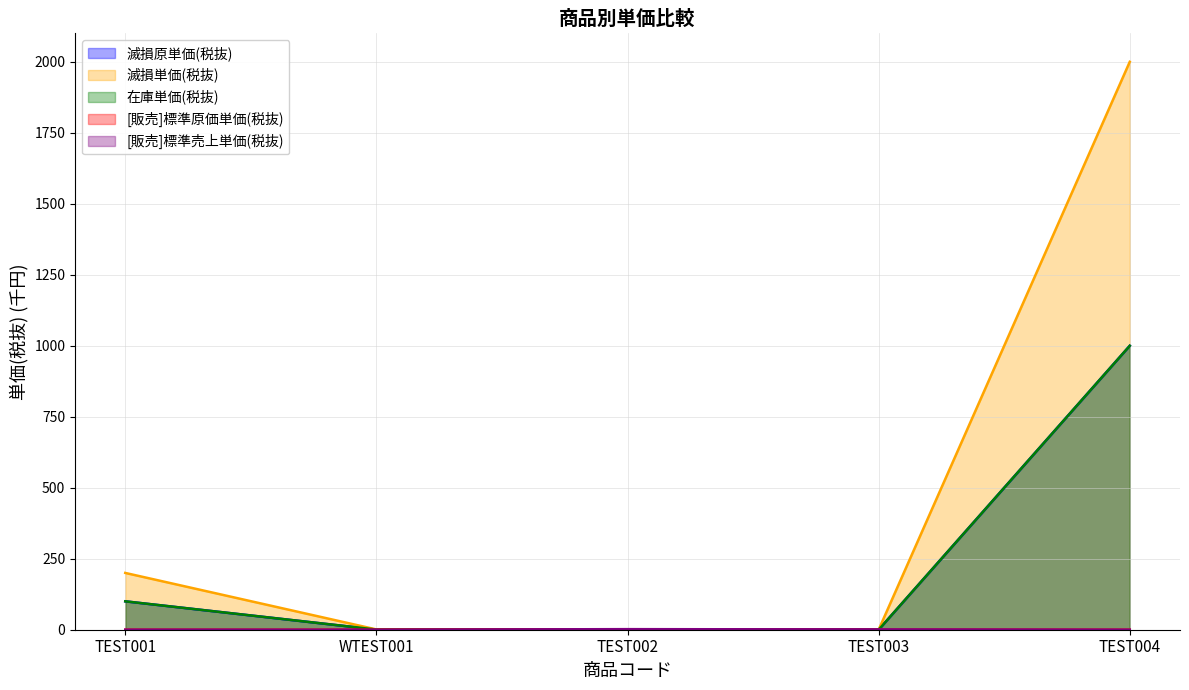

Reading right to left, list all the values displayed in this chart.

滅損原単価(税抜): TEST004=1000.0	TEST003=0.0	TEST002=0.5	WTEST001=0.5	TEST001=100.0
滅損単価(税抜): TEST004=2000.0	TEST003=0.0	TEST002=1.0	WTEST001=1.0	TEST001=200.0
在庫単価(税抜): TEST004=1000.0	TEST003=0.0	TEST002=0.5	WTEST001=0.5	TEST001=100.0
[販売]標準原価単価(税抜): TEST004=0.0	TEST003=0.5	TEST002=1.0	WTEST001=0.0	TEST001=0.0
[販売]標準売上単価(税抜): TEST004=0.0	TEST003=1.0	TEST002=2.0	WTEST001=0.0	TEST001=0.0